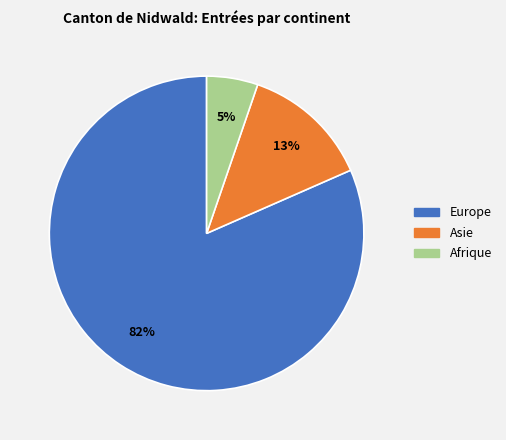

Is there any slice that represents more than half of the pie?

Yes